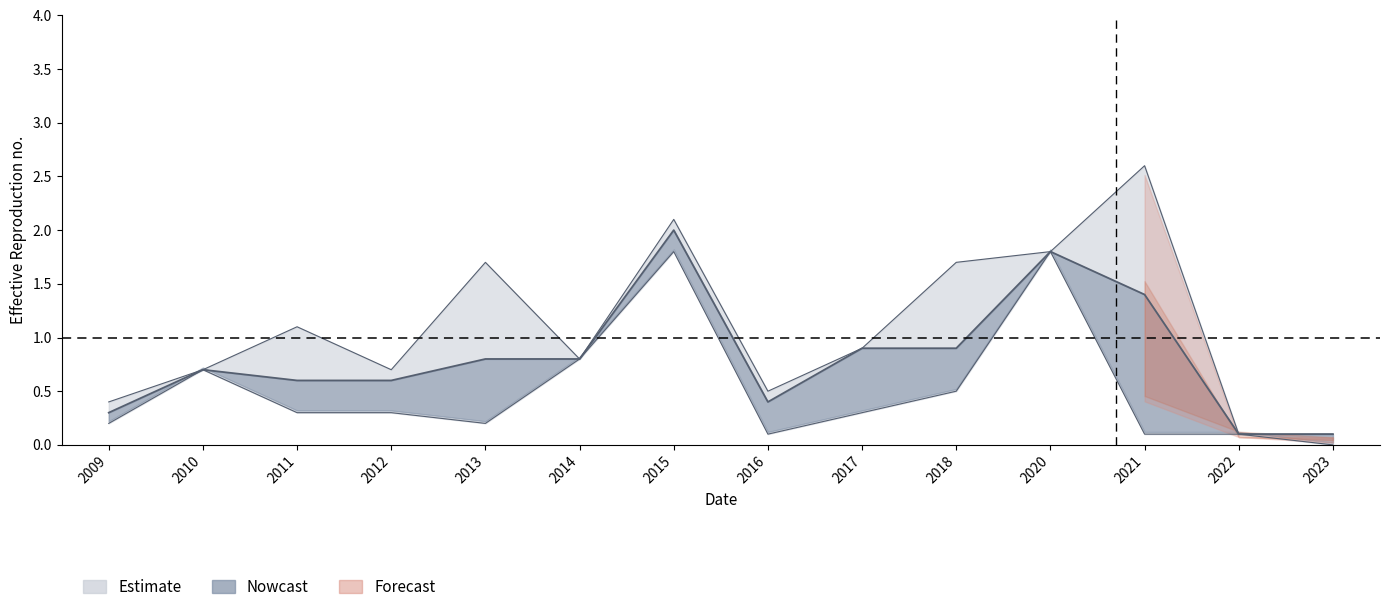

What is the minimum value for p_i_mid?

0.1